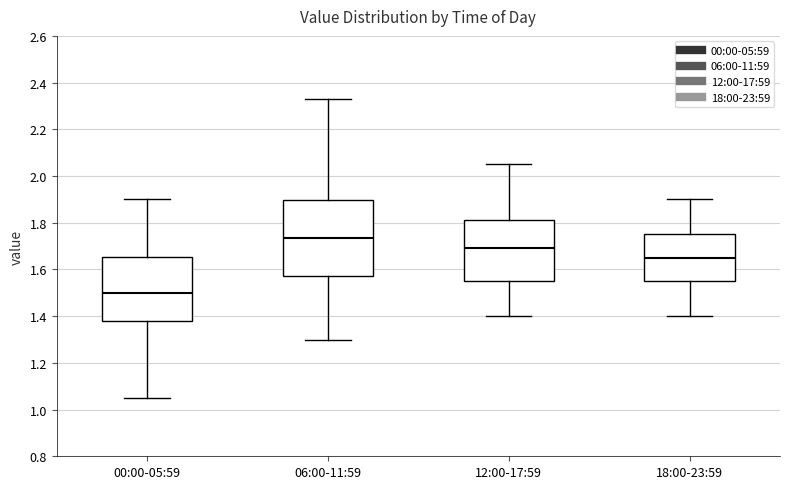

Where is the upper edge of the box for 18:00-23:59 on the y-axis? The values are not printed on the chart, so give them approximately, as read against the axis.

1.76